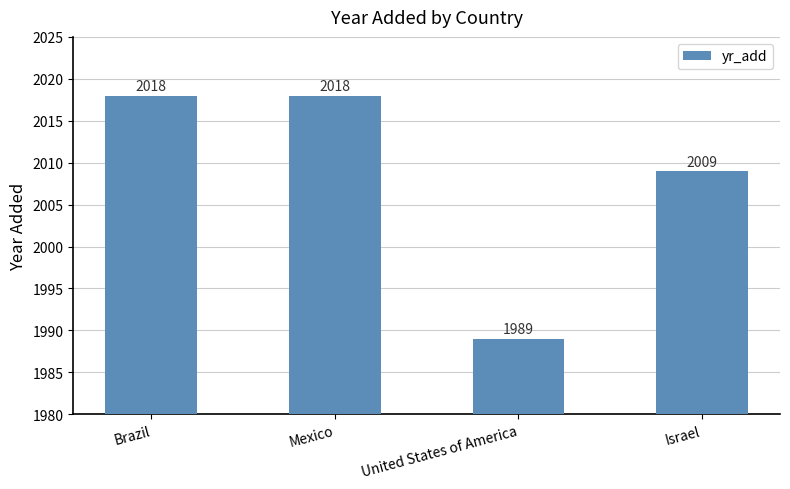

Approximately how many times larger is the value at United States of America compared to Mexico?

1.0